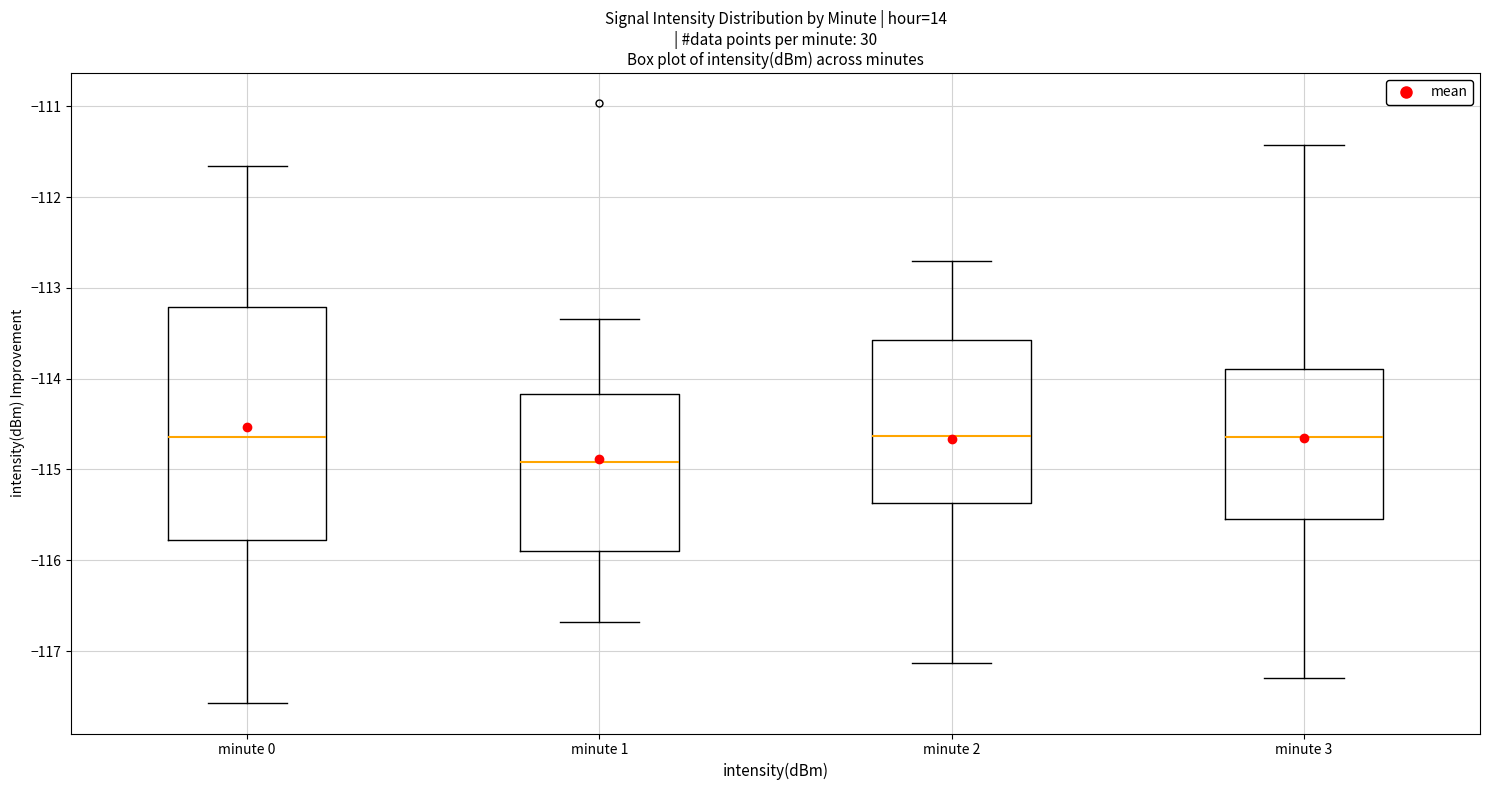

Where does the upper whisker of the box for minute 0 end on the y-axis? The values are not printed on the chart, so give them approximately, as read against the axis.

-111.7